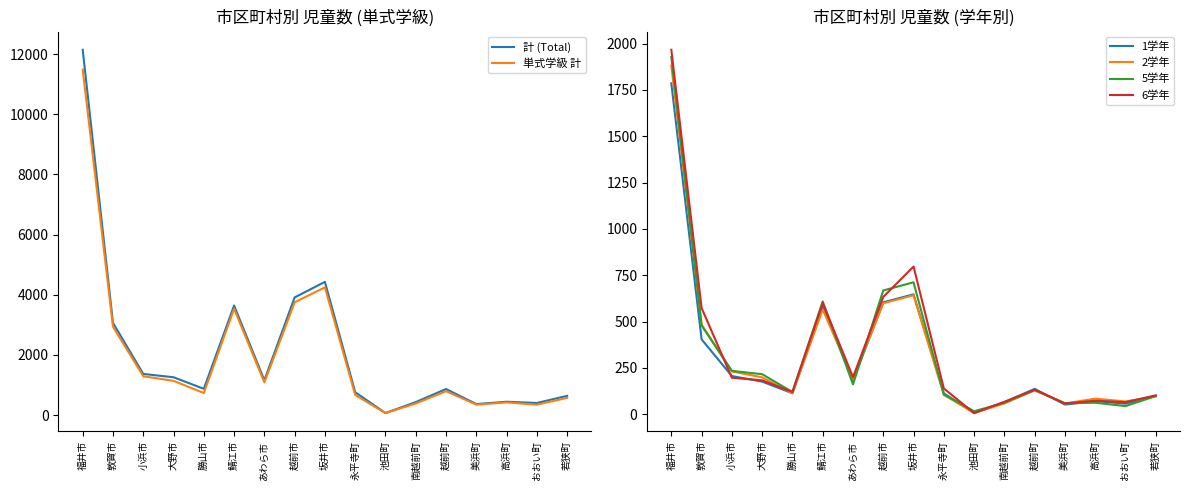

What is the value of the 2学年 point at the 1st from the left?

1881